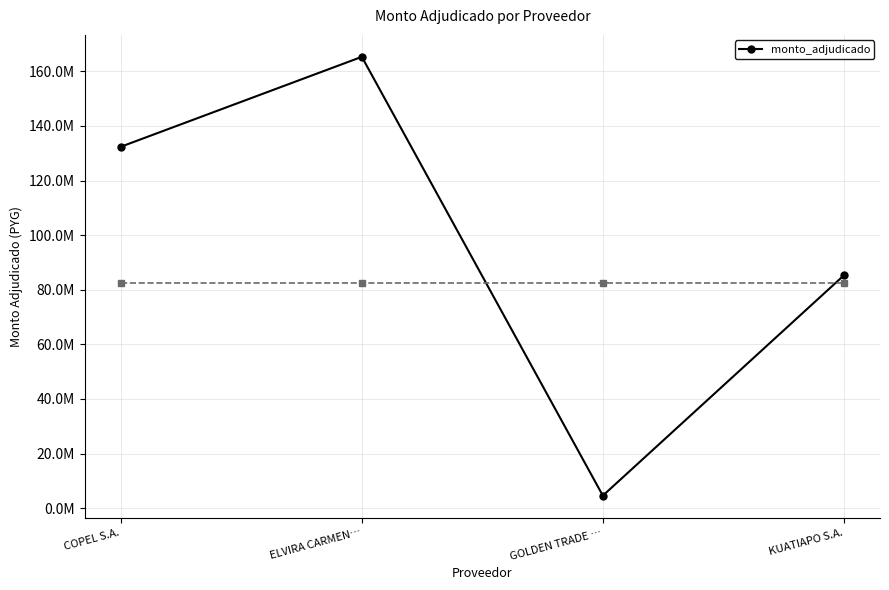

The chart shows a value of 165300000 at ELVIRA CARMEN…. True or false?

True